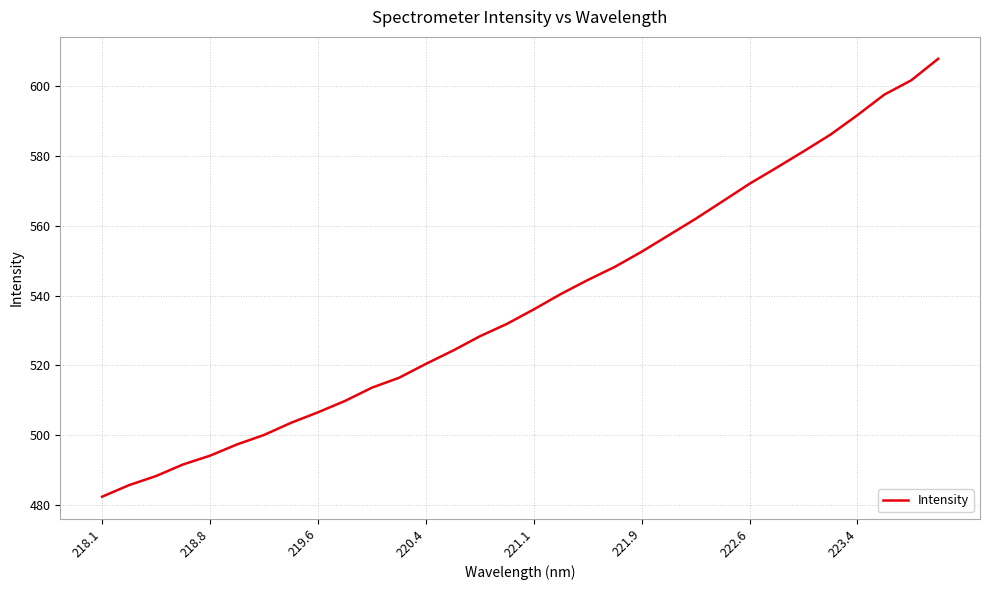

What is the maximum value shown in the chart?

607.9